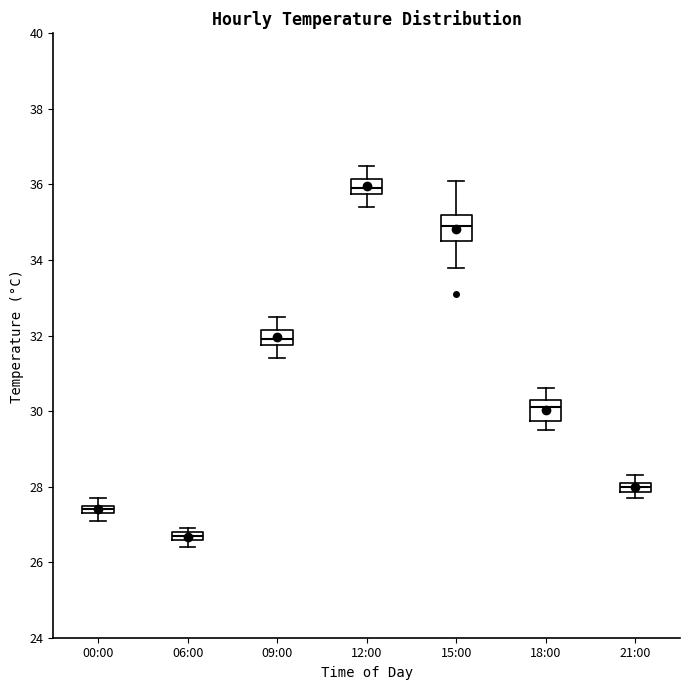

Where is the lower edge of the box for 00:00 on the y-axis? The values are not printed on the chart, so give them approximately, as read against the axis.

27.4